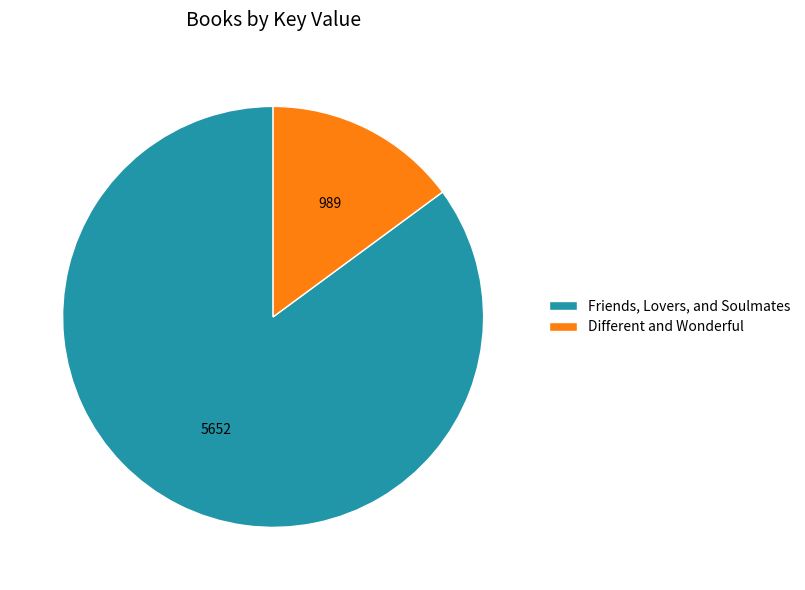

Combined, do Different and Wonderful and Friends, Lovers, and Soulmates account for over 50%?

Yes